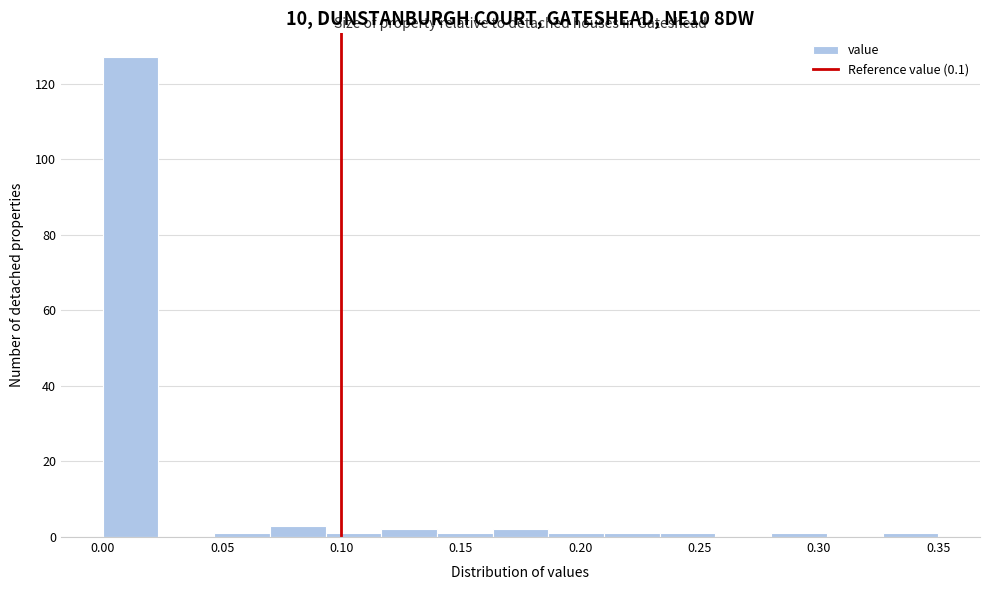

Reading left to right, transcribe this chart: for each bar, give the range it covers on the x-axis and its height. Neither the bar edges nor the heights are printed on the chart, so give them approximately, as read against the axes.

0.000 to 0.025: 128
0.025 to 0.045: 0
0.045 to 0.070: under 2
0.070 to 0.095: 4
0.095 to 0.115: under 2
0.115 to 0.140: 2
0.140 to 0.165: under 2
0.165 to 0.185: 2
0.185 to 0.210: under 2
0.210 to 0.235: under 2
0.235 to 0.255: under 2
0.255 to 0.280: 0
0.280 to 0.305: under 2
0.305 to 0.325: 0
0.325 to 0.350: under 2